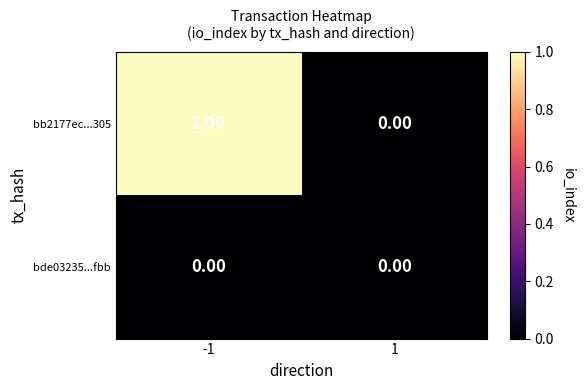

How many distinct data groups are displayed?

2